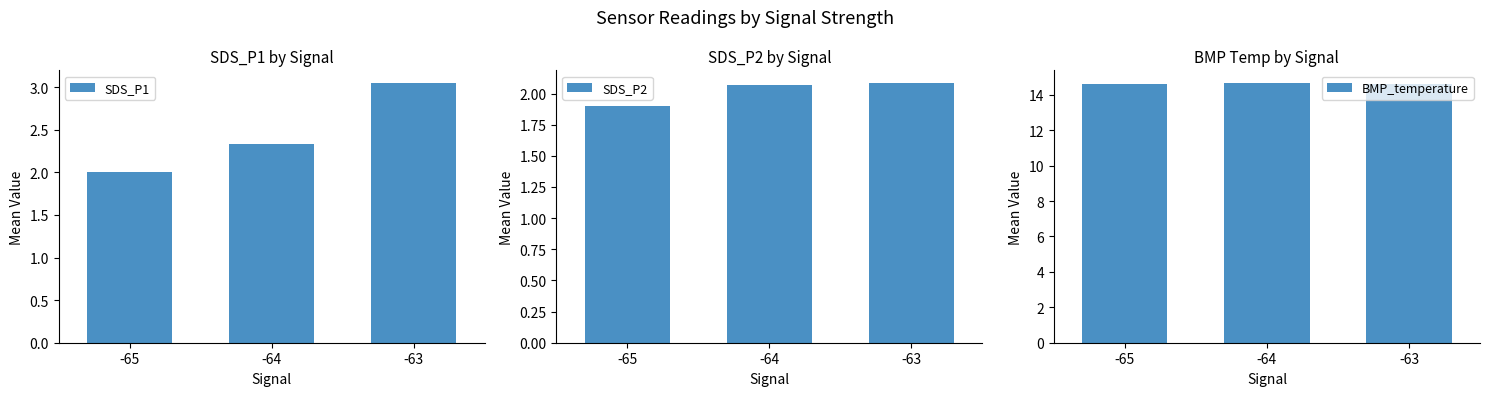

The SDS_P2 series shows 3.2 at -65. True or false?

False